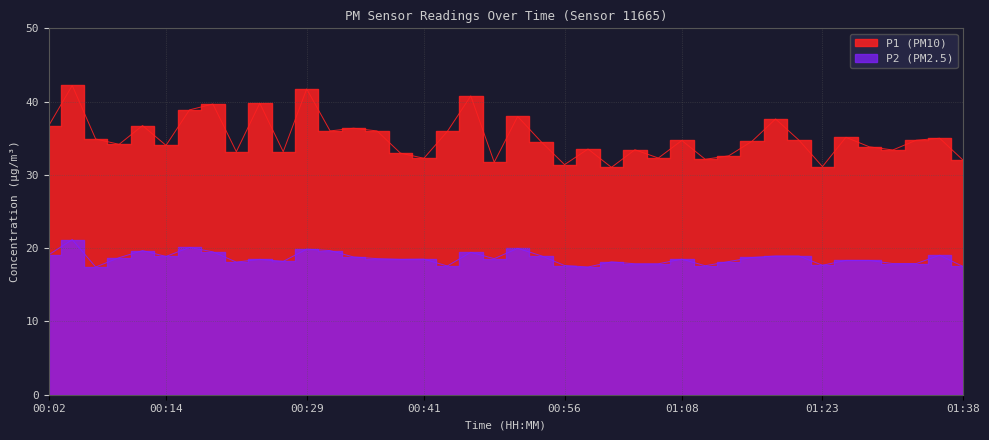

At which label does P2 first exceed 18?

00:02